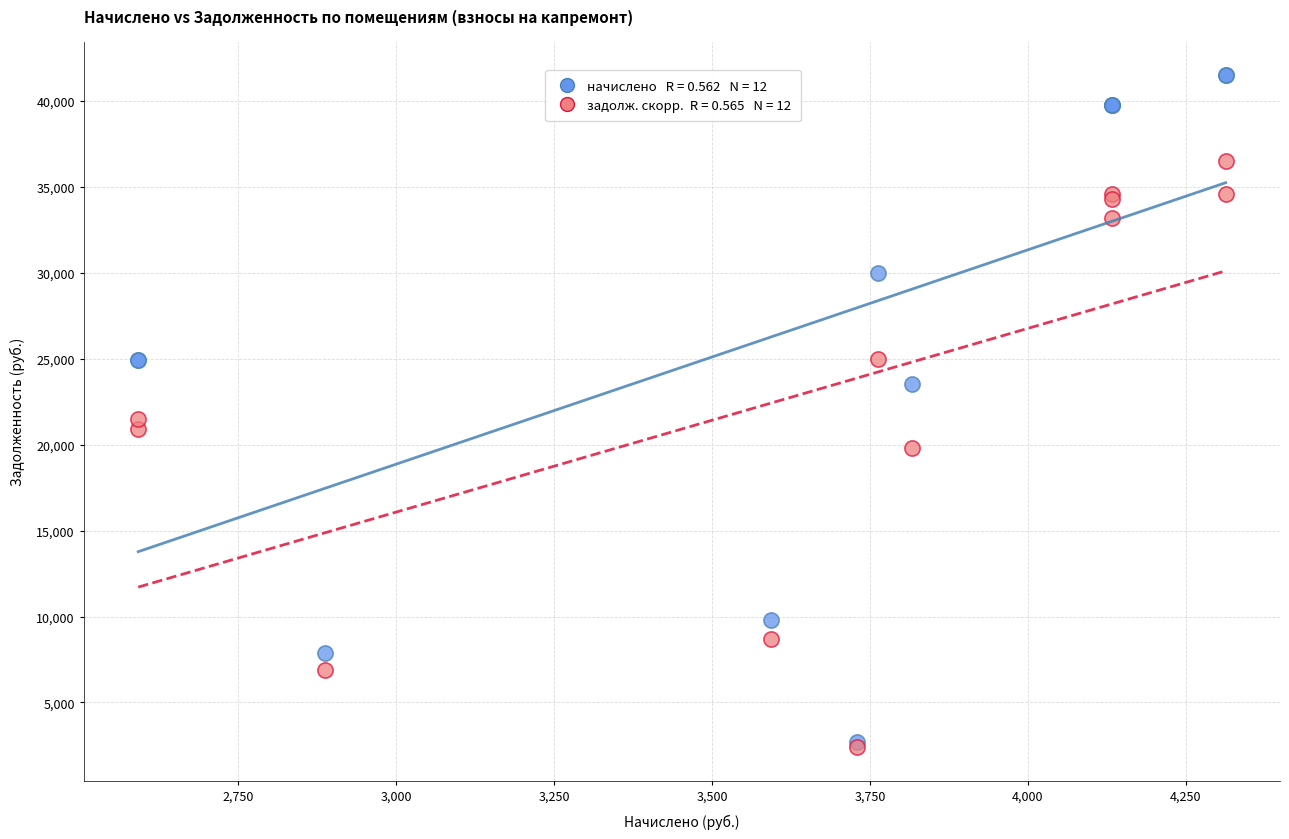

Across all series, what Y value is closest to 21954?

21502.1